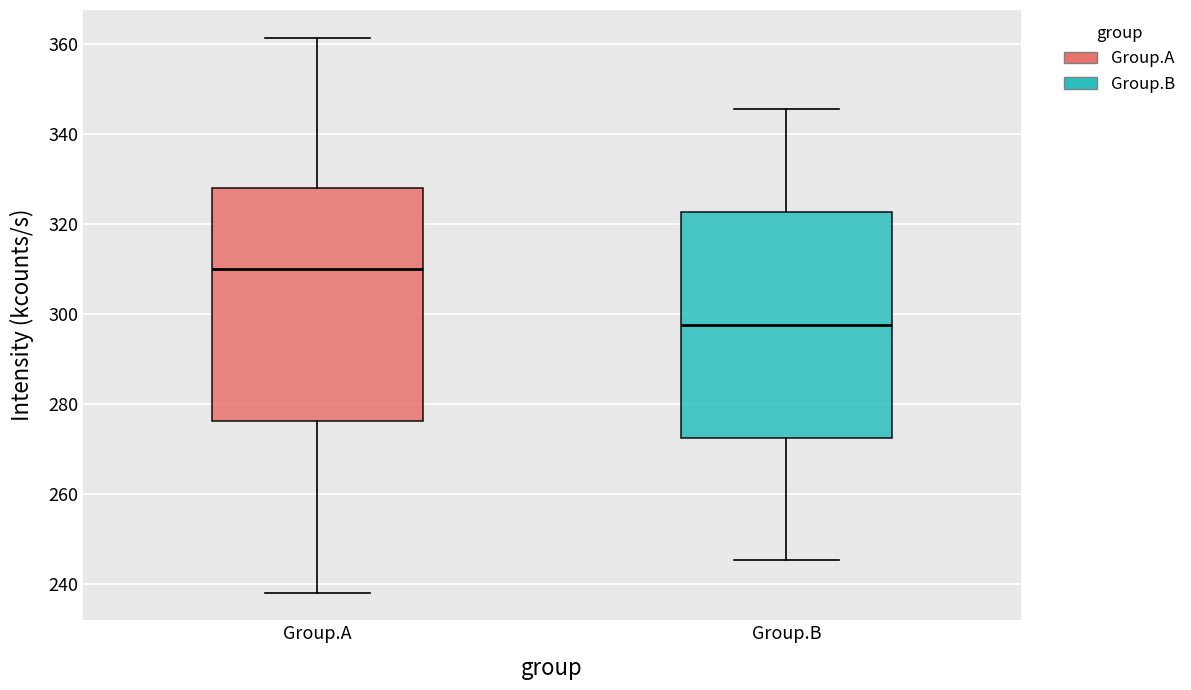

Where does the upper whisker of the box for Group.A end on the y-axis? The values are not printed on the chart, so give them approximately, as read against the axis.

362